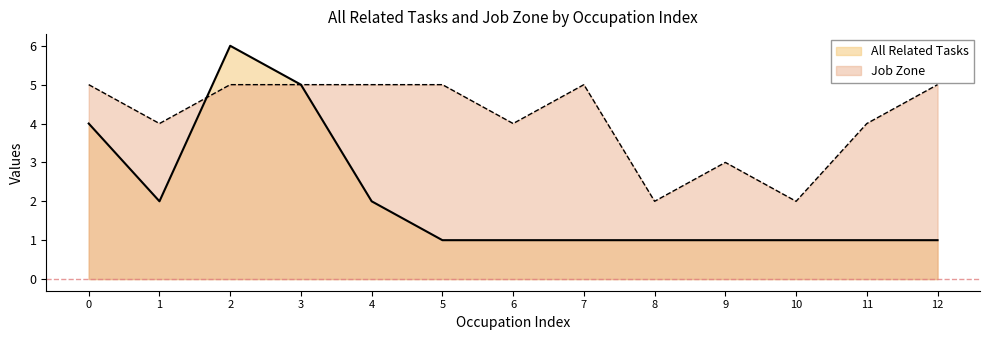

Is the value of Job Zone at 9 greater than the value of All Related Tasks at 12?

Yes